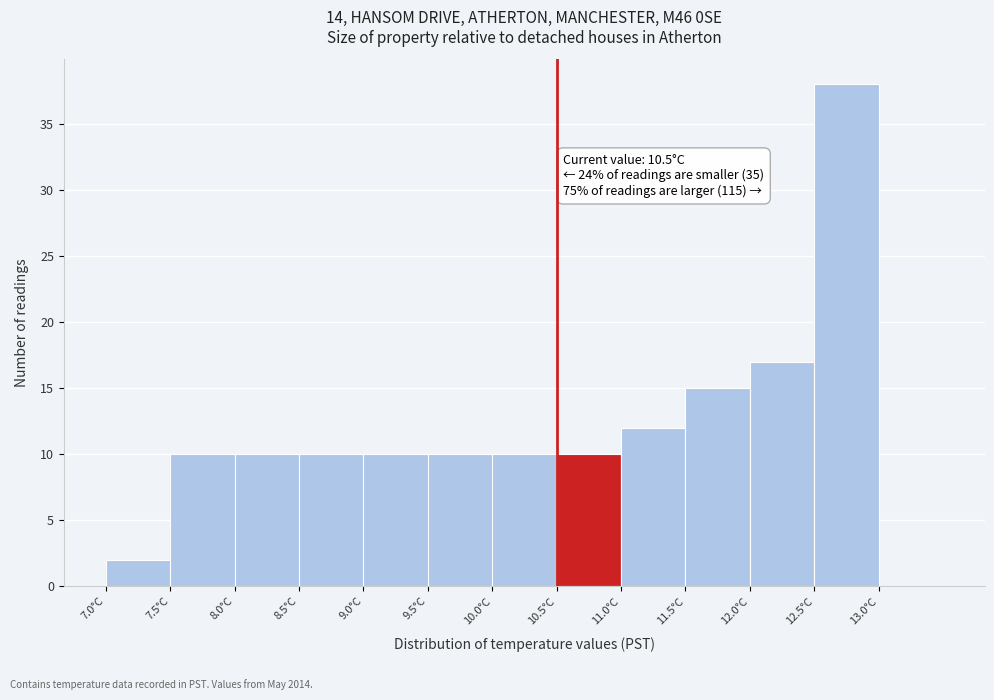

Over which range of the x-axis is the bar tallest?

12.5 to 13.0